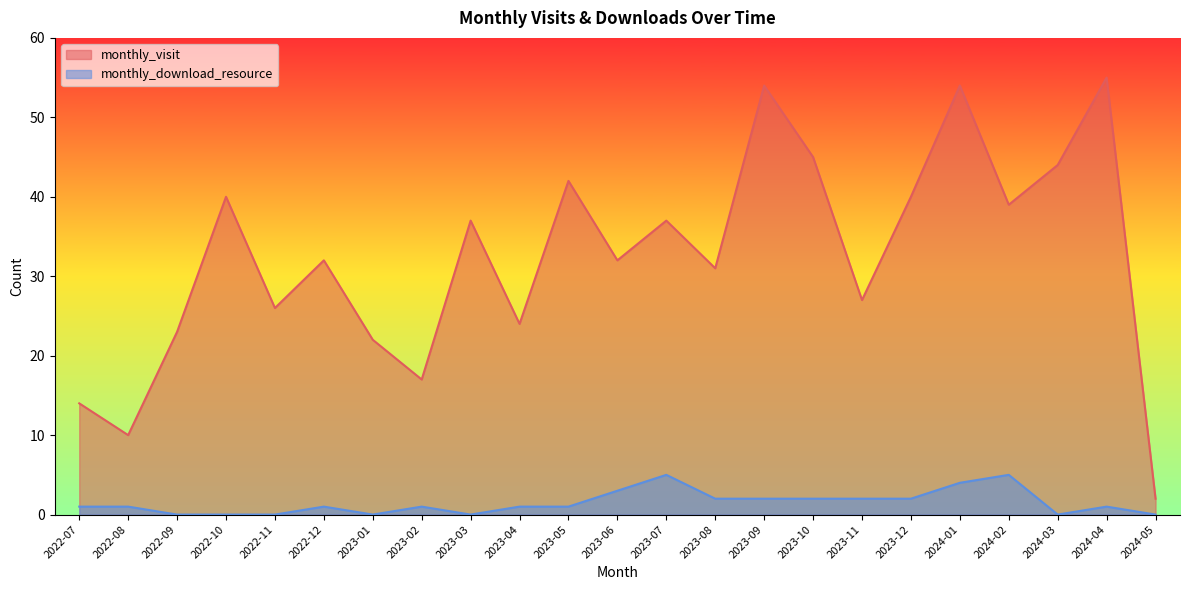

What is the sum of all monthly_visit values?

747